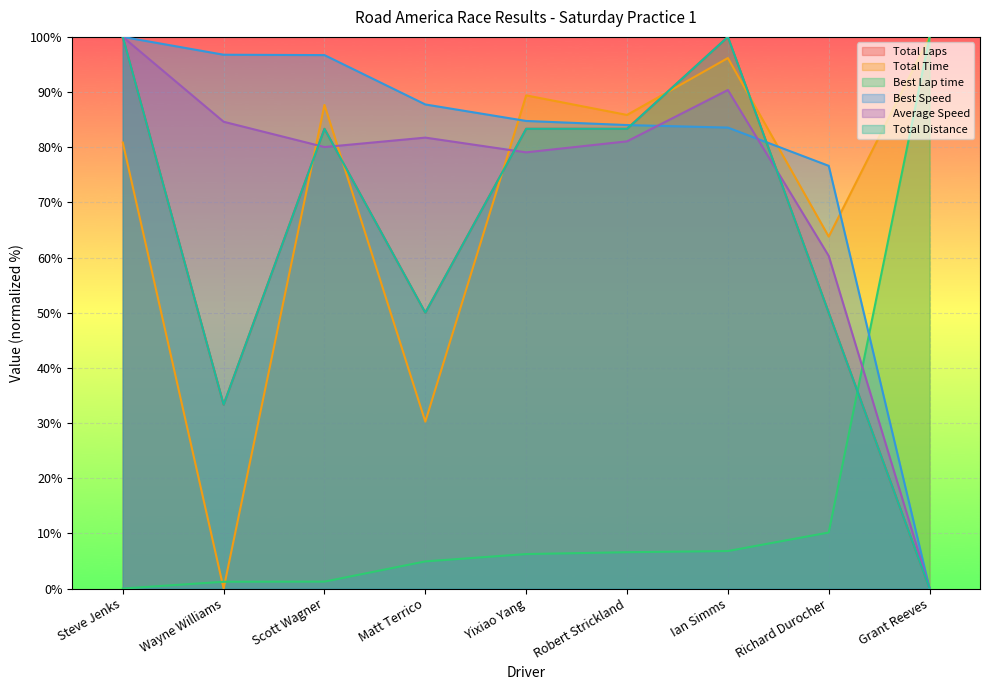

What is the approximate value of Total Time at Ian Simms?

96.2